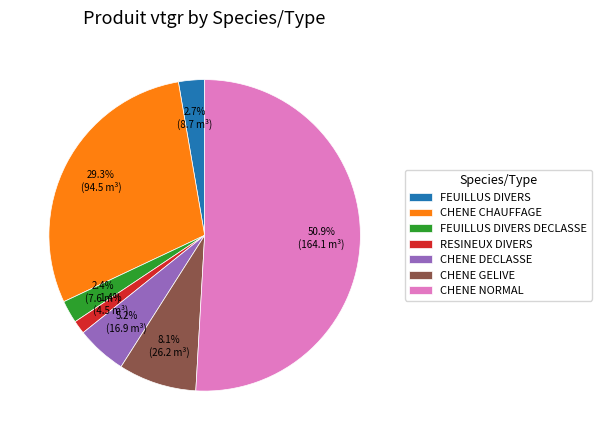

Which has a higher value, CHENE CHAUFFAGE or CHENE NORMAL?

CHENE NORMAL